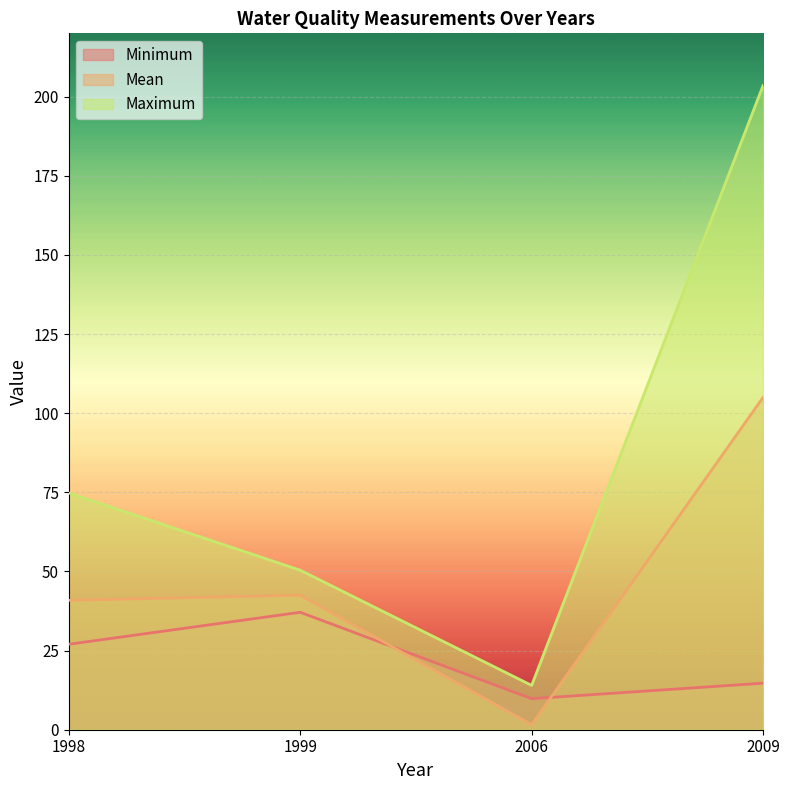

Reading left to right, extract all data points from this chart.

Minimum: 1998=27.0	1999=37.1	2006=9.8	2009=14.7
Mean: 1998=40.9	1999=42.5	2006=1.6	2009=105.0
Maximum: 1998=74.8	1999=50.4	2006=14.0	2009=203.5